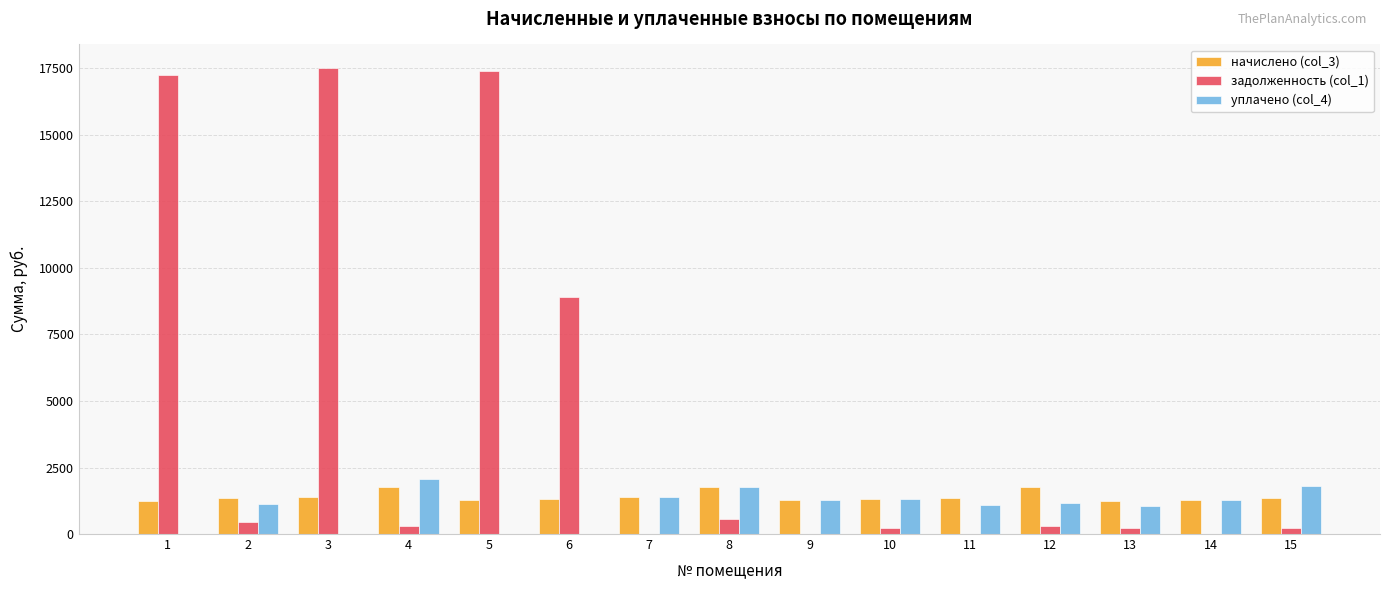

What is the greatest value displayed?

17521.8